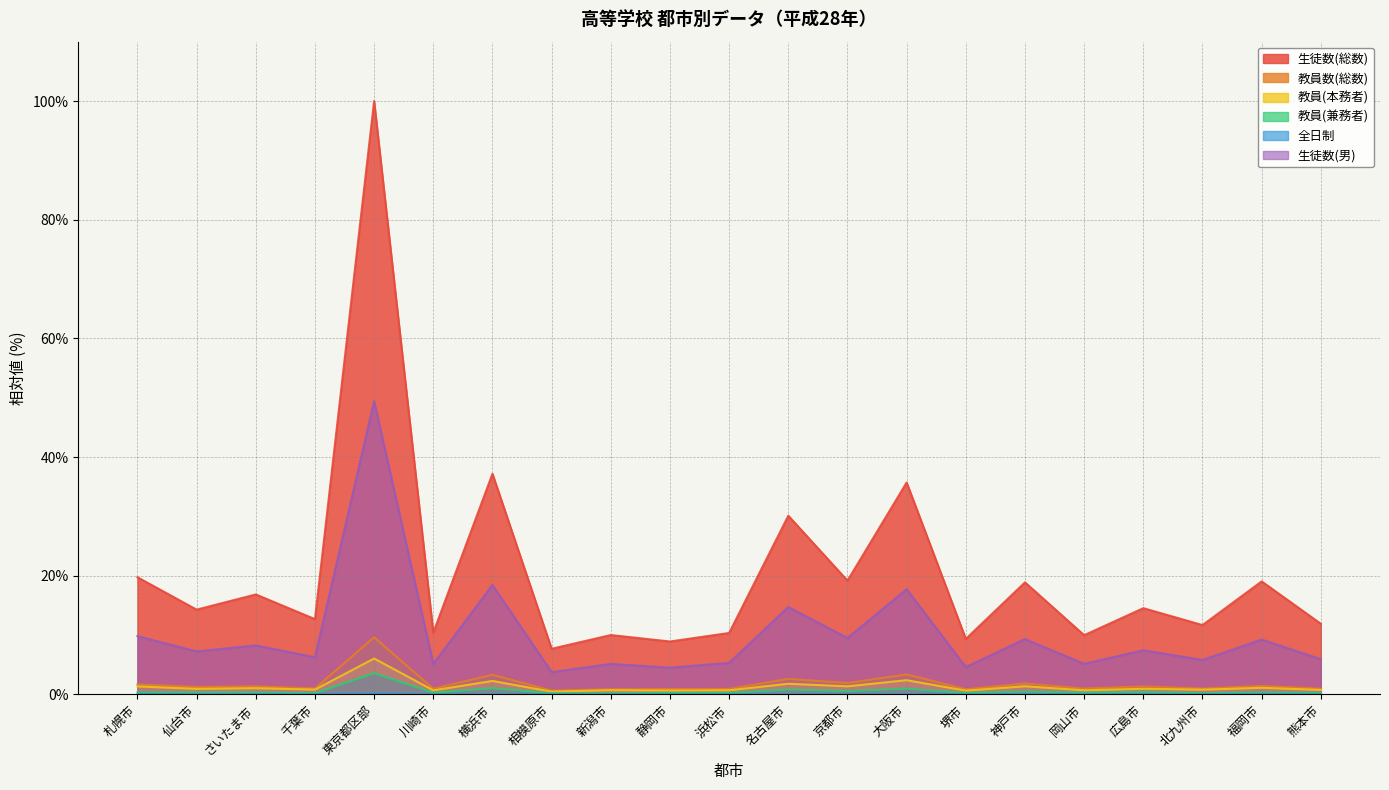

Which category has the highest value across all series?

東京都区部